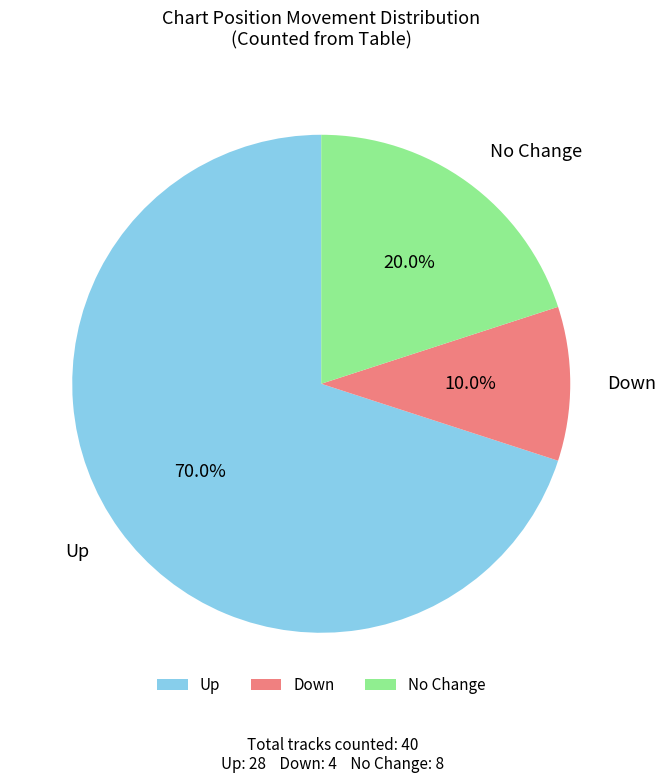

Which category has the biggest portion of the pie?

Up